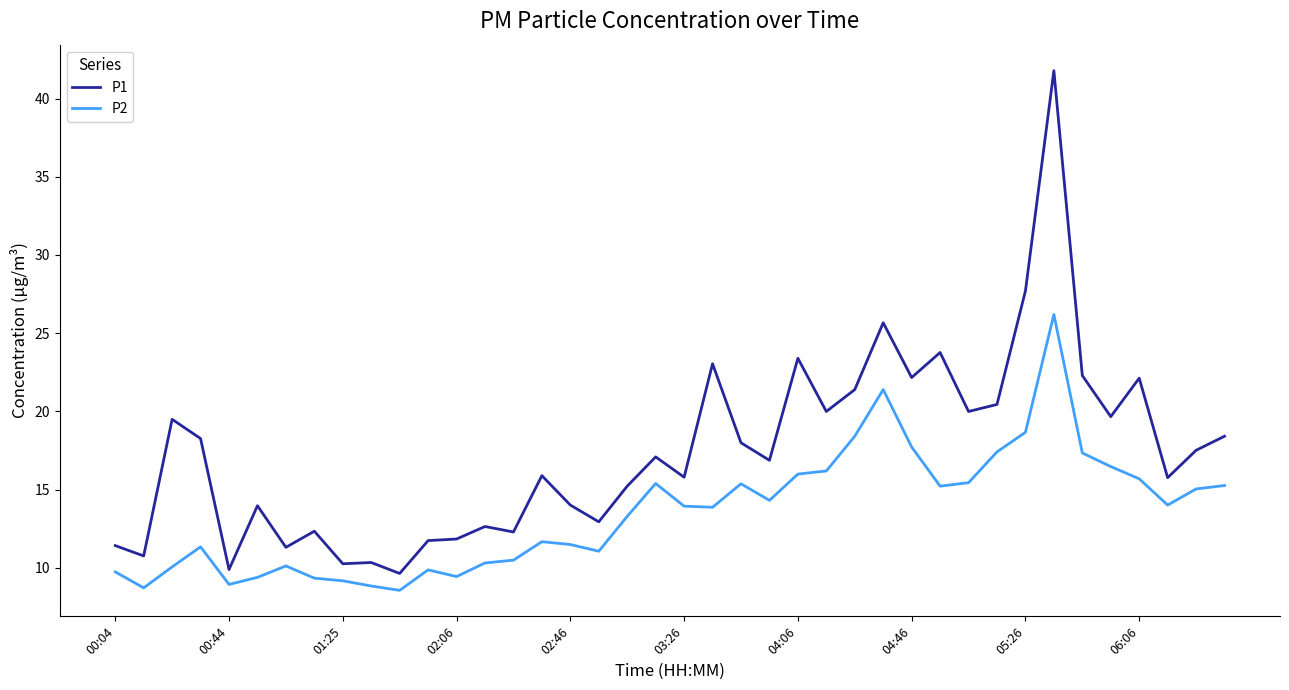

True or false: P1 and P2 cross at least once.

False